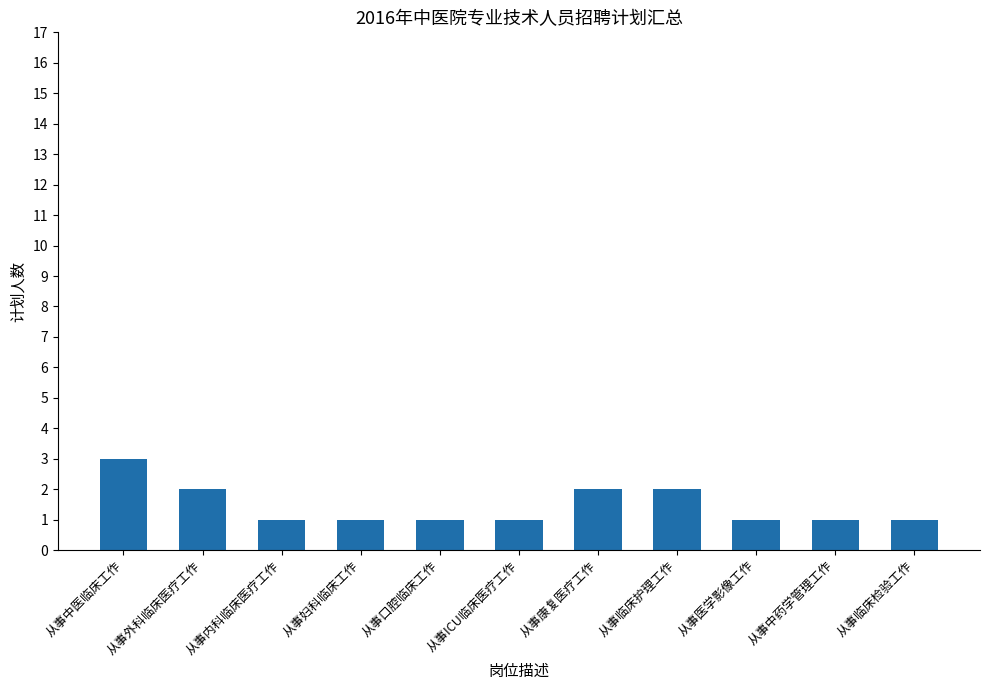

What is the ratio of the value at 从事ICU临床医疗工作 to the value at 从事中医临床工作?

0.3